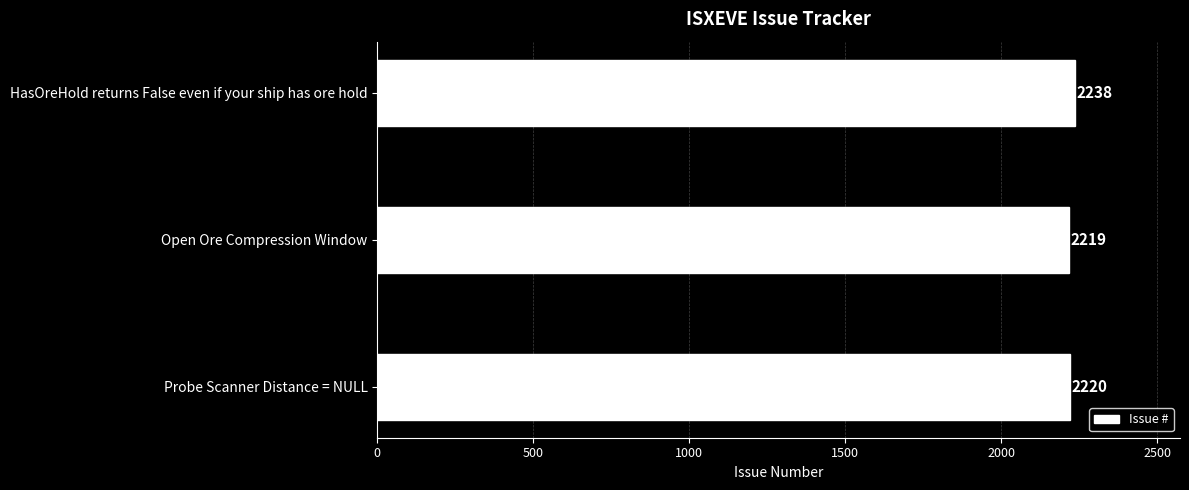

Read the value at Probe Scanner Distance = NULL.

2220